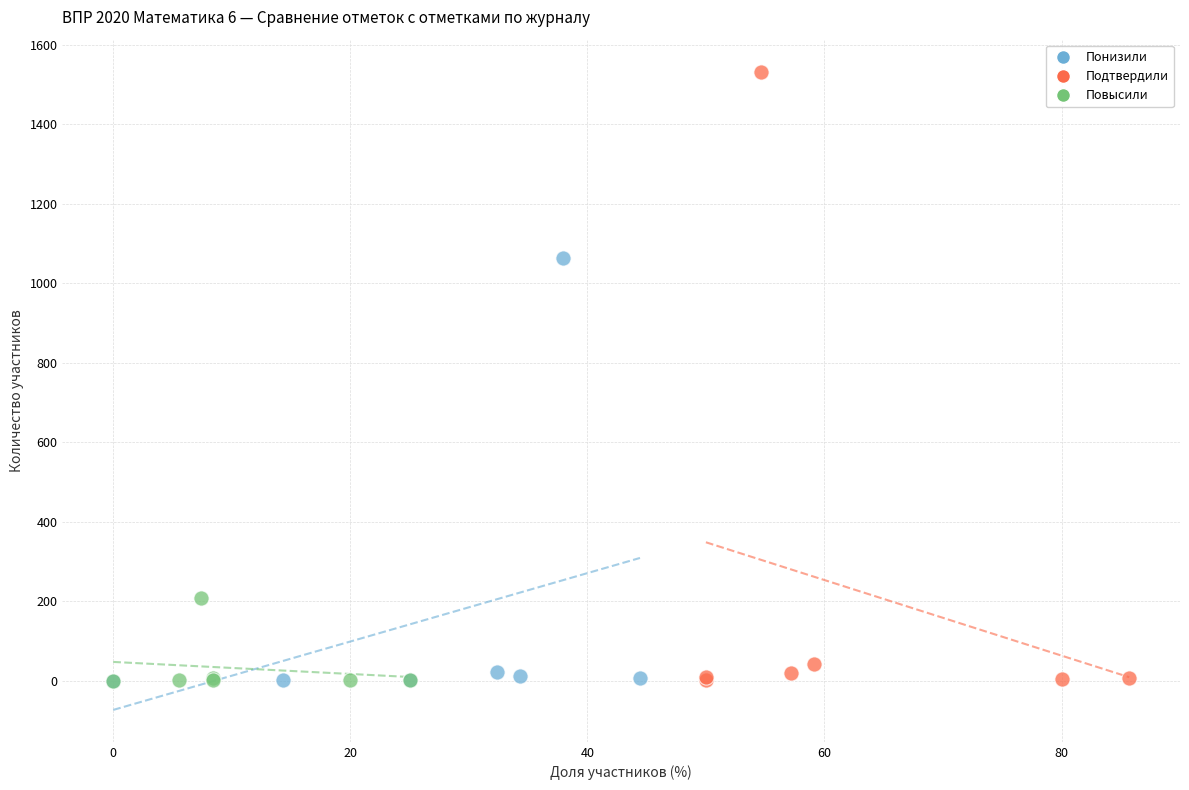

Which series has the largest Y range (max minus min)?

Подтвердили